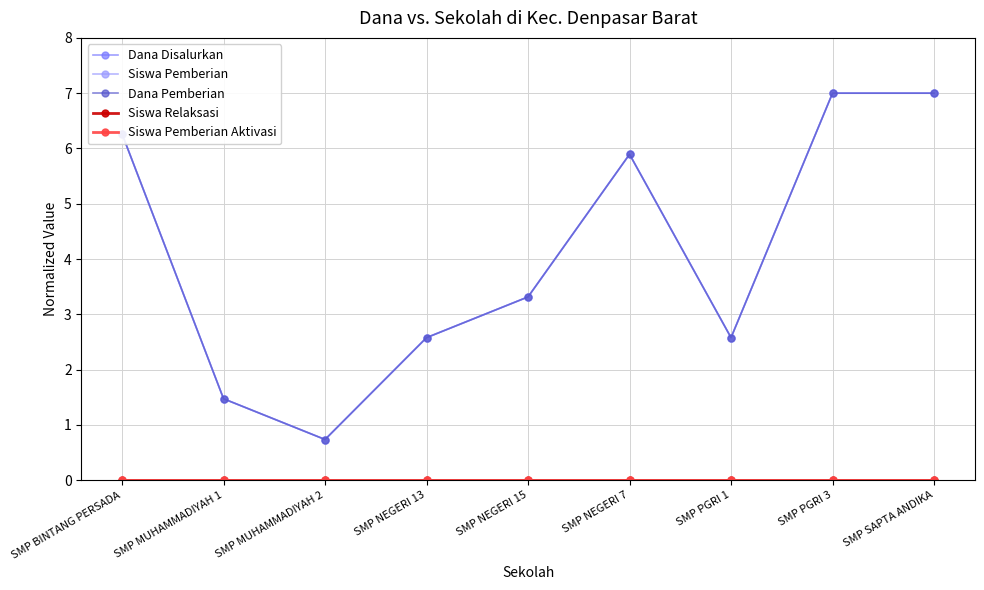

Is this an area chart (filled region under the line)?

No